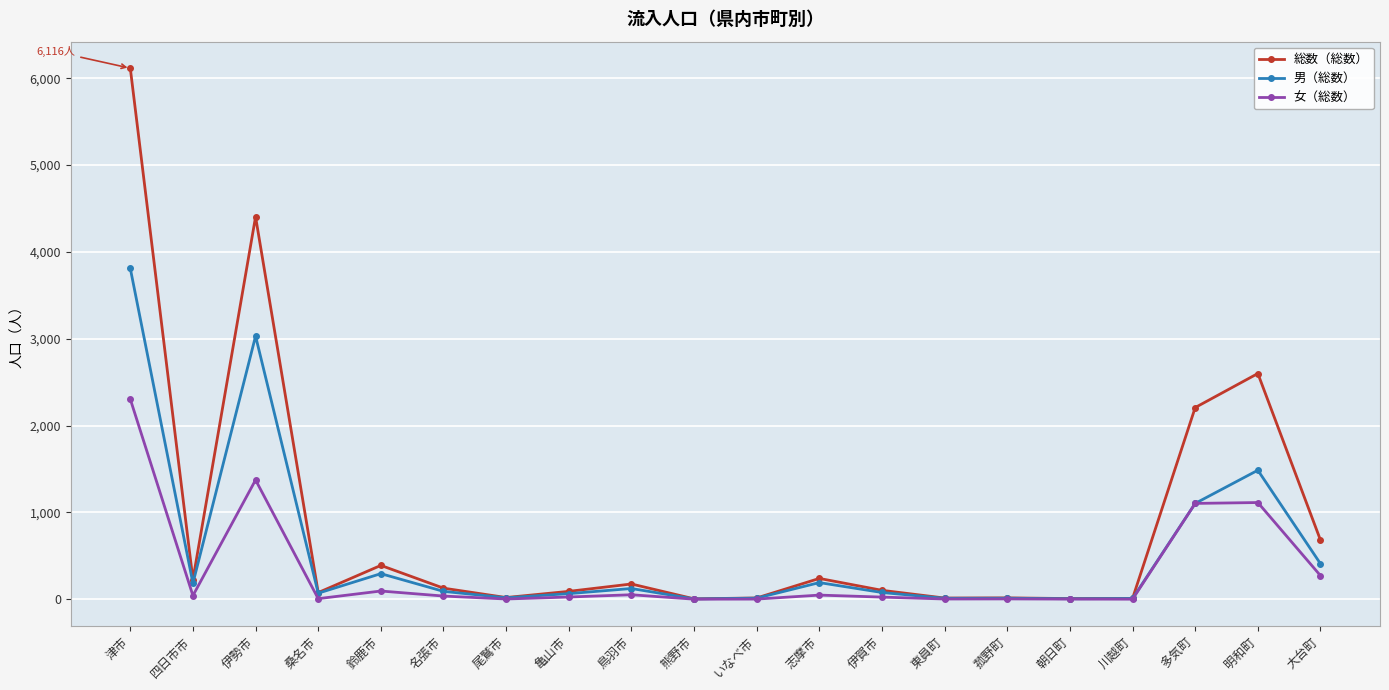

What is the label of the 10th point from the right?

いなべ市